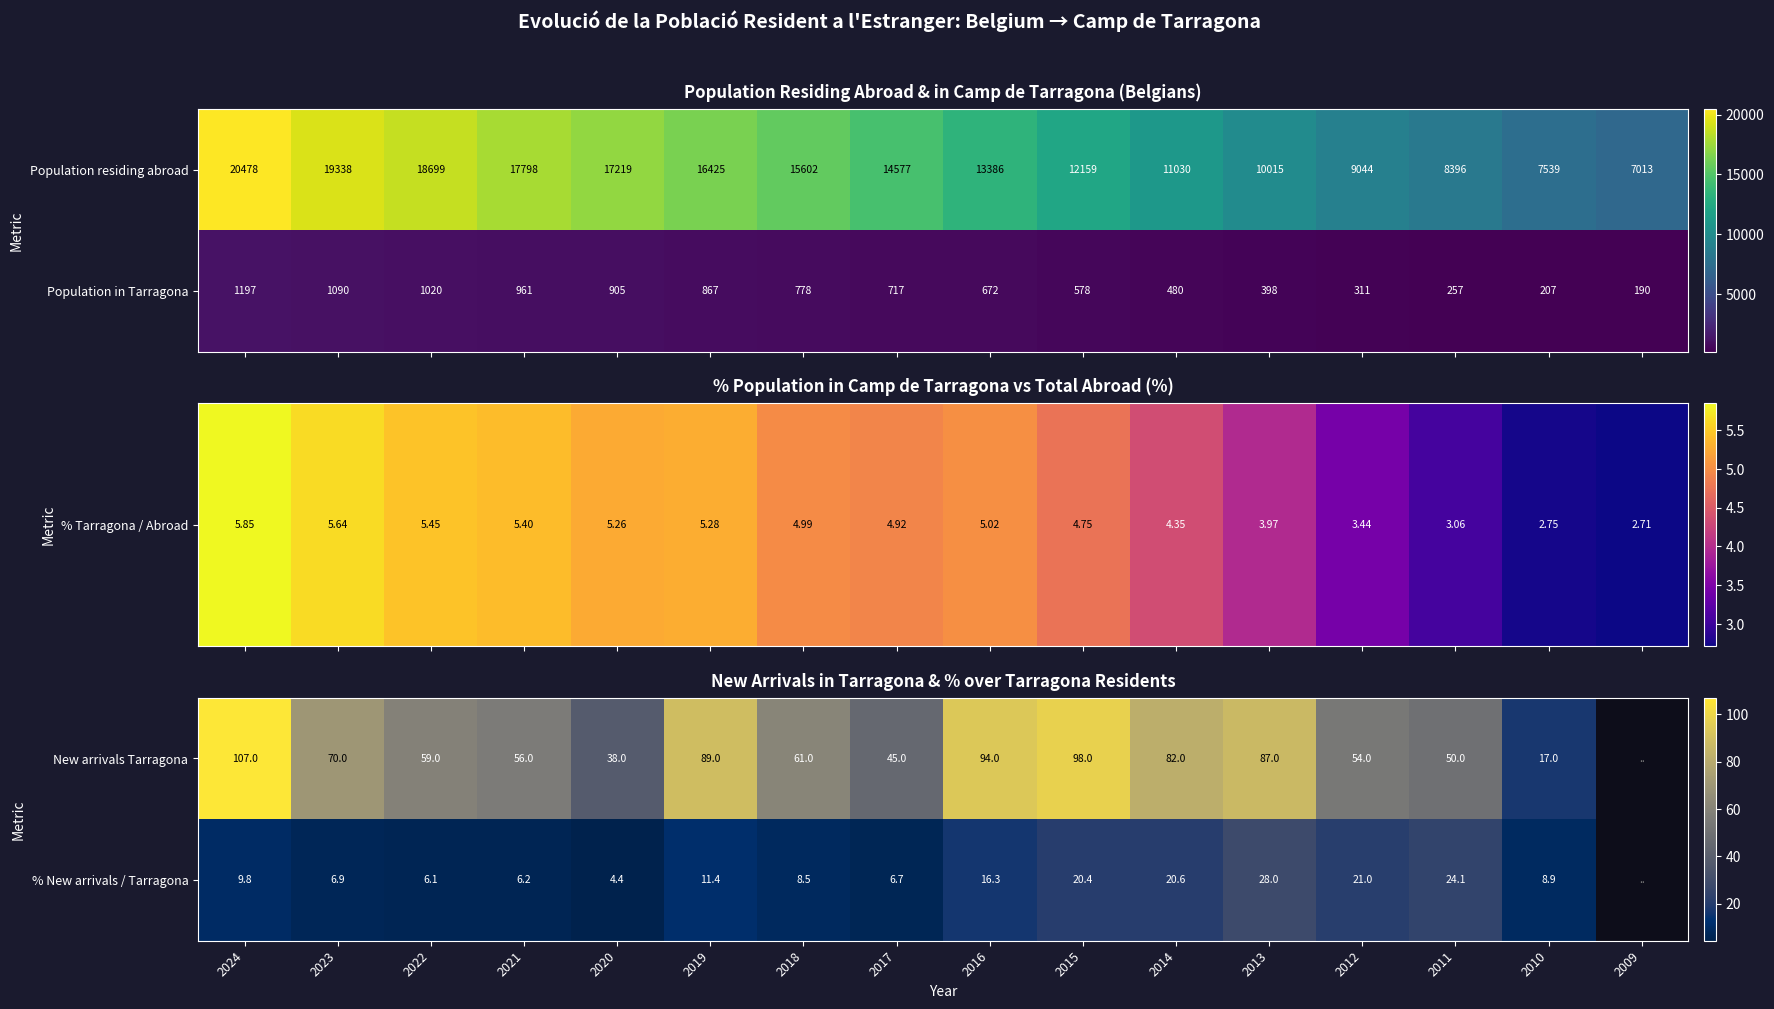

The New arrivals Tarragona series shows 82.0 at 2014. True or false?

True